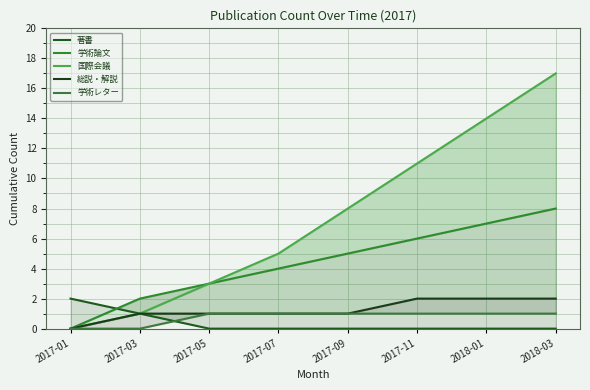

Where does the 学術論文 series first go above 5?

2017-11